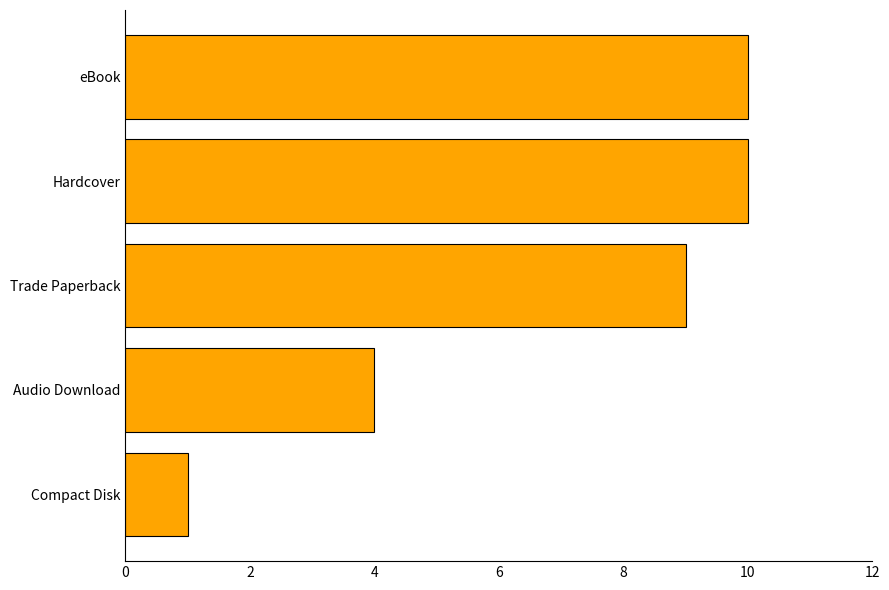

The value at Audio Download is 2. True or false?

False